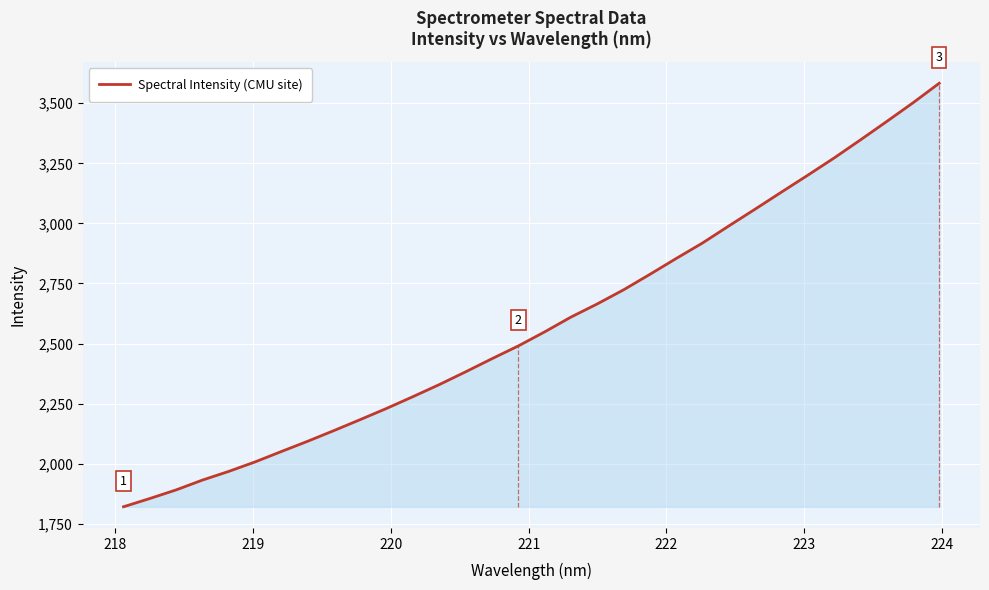

Reading left to right, extract all data points from this chart.

1820.7	1855.0	1890.9	1931.8	1968.0	2007.5	2050.8	2093.6	2138.2	2183.9	2230.4	2279.4	2329.5	2382.7	2437.2	2490.3	2548.7	2610.3	2665.1	2723.8	2788.2	2854.2	2918.6	2989.5	3059.4	3130.2	3200.5	3272.0	3347.2	3423.8	3501.6	3583.1